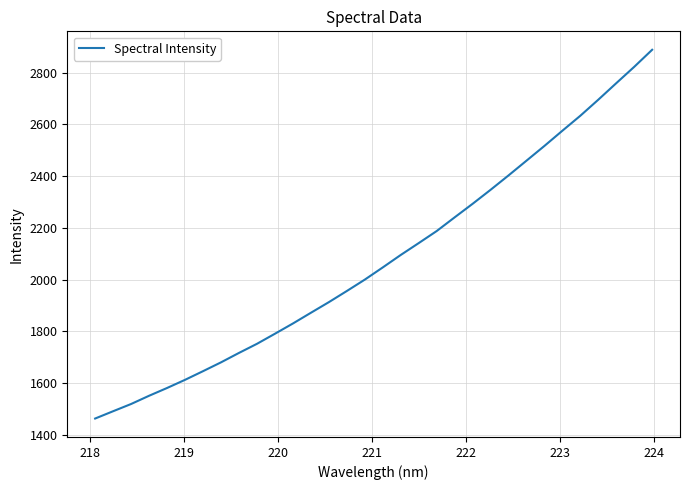

What is the greatest value displayed?

2888.3